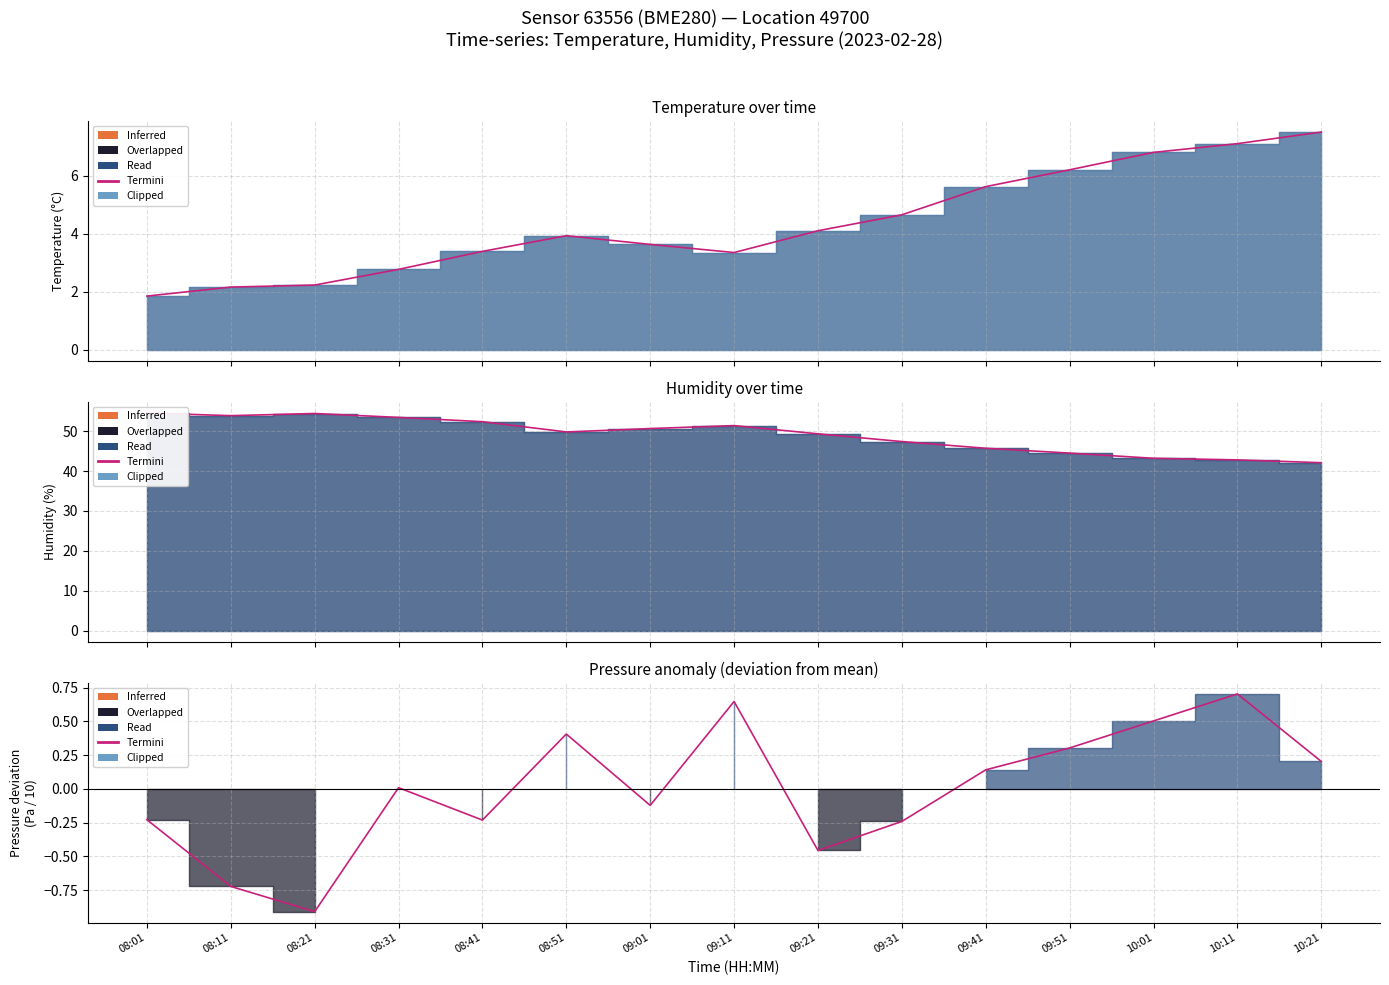

True or false: there are more than 2 points higher than both neighbors.

True